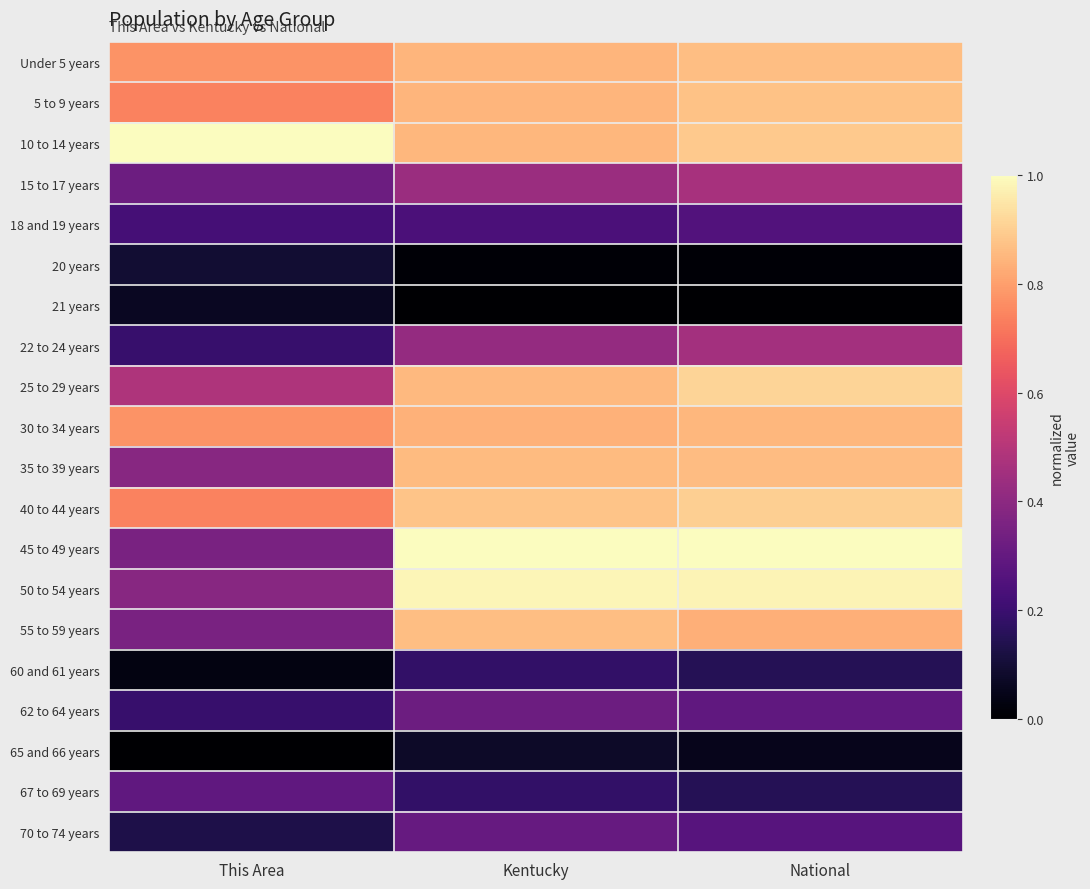

At which category is the sum across all series the highest?

National